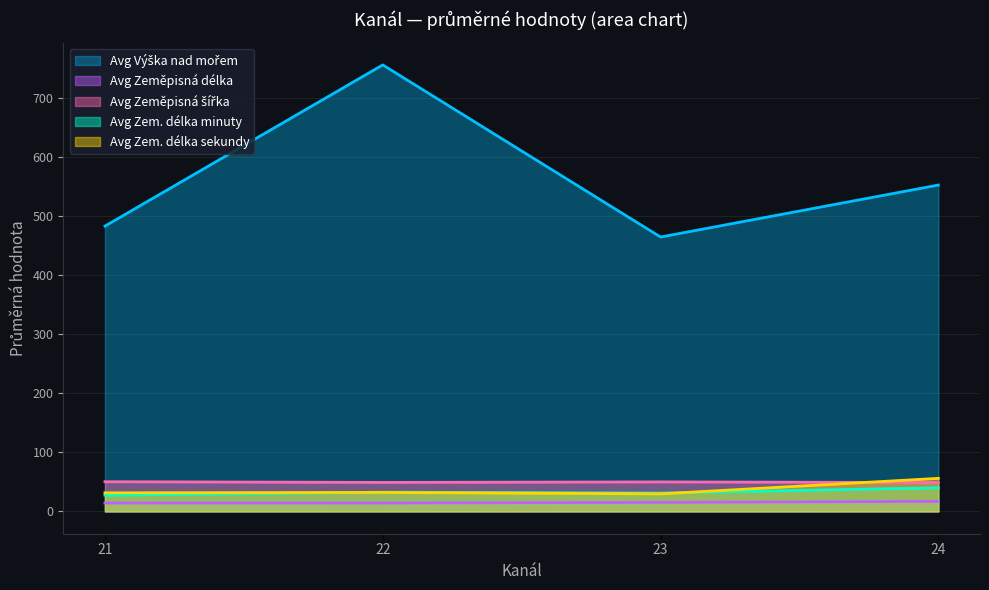

The Avg Zem. délka sekundy series shows 31.5 at 21. True or false?

True